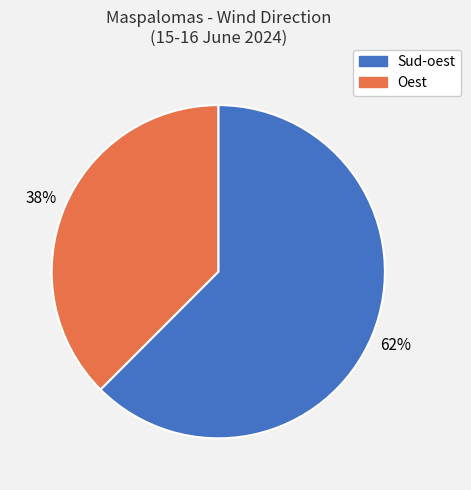

Is there any slice that represents more than half of the pie?

Yes